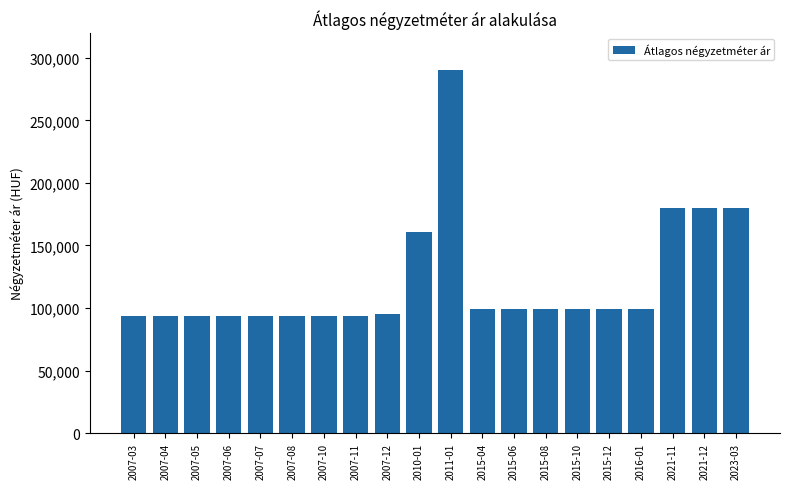

What is the smallest value displayed?

93750